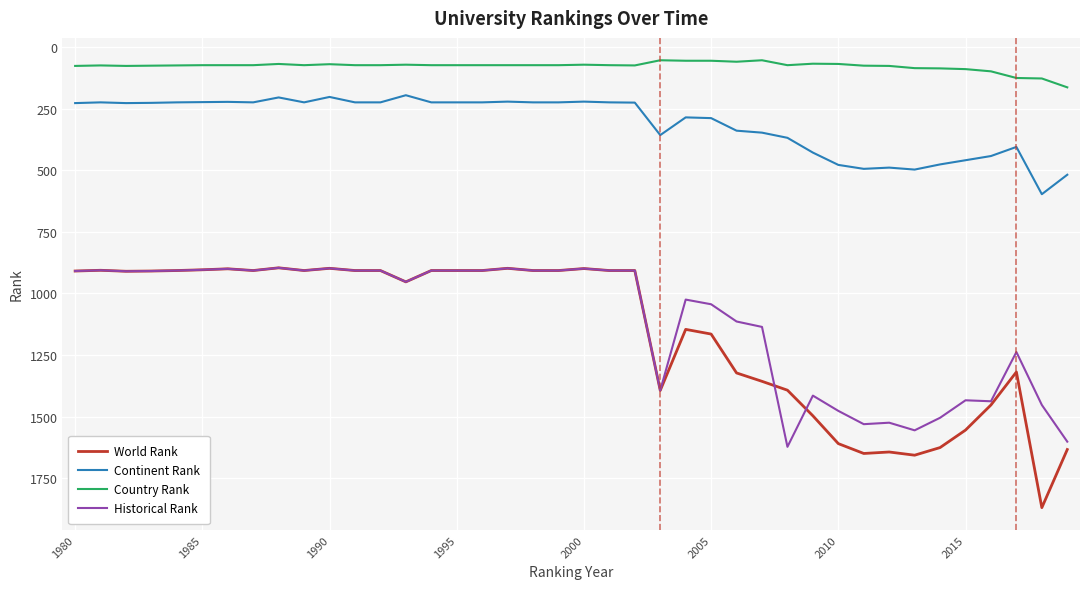

Which series has the largest range (max minus min)?

World Rank